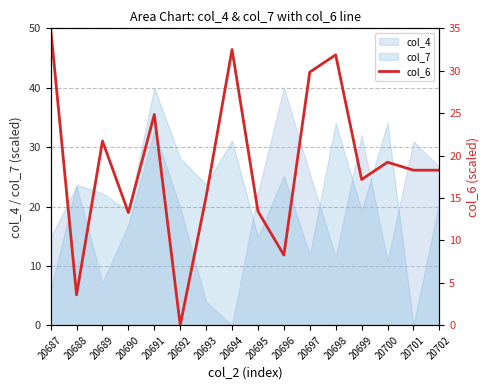

What is the value of the 16th point from the left?

18.3